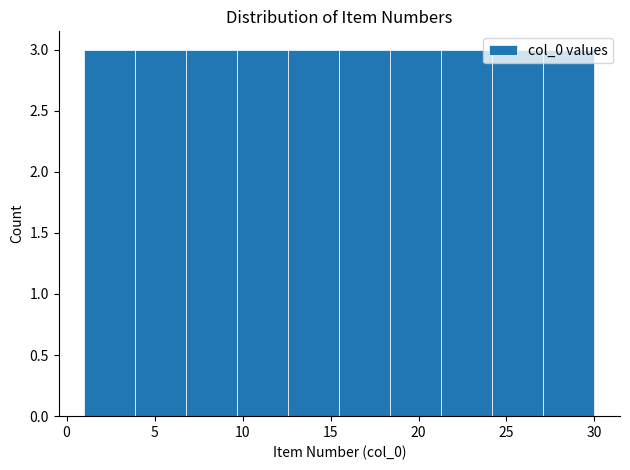

Reading left to right, transcribe this chart: for each bar, give the range it covers on the x-axis and its height. Neither the bar edges nor the heights are printed on the chart, so give them approximately, as read against the axes.

1.0 to 3.9: 3
3.9 to 6.8: 3
6.8 to 9.7: 3
9.7 to 12.6: 3
12.6 to 15.5: 3
15.5 to 18.4: 3
18.4 to 21.3: 3
21.3 to 24.2: 3
24.2 to 27.1: 3
27.1 to 30.0: 3